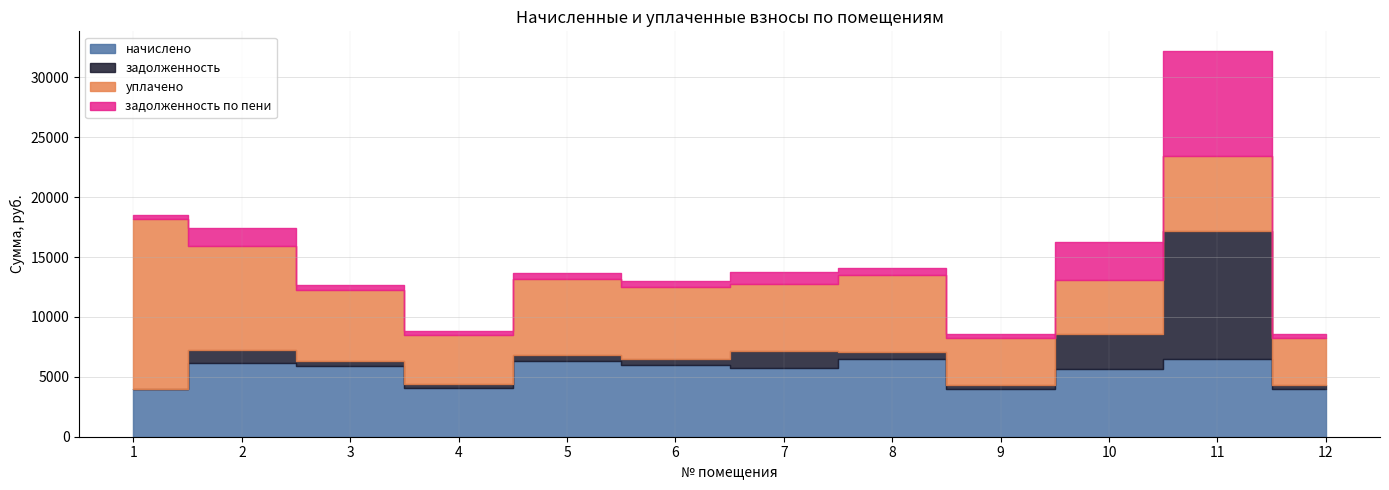

Where is задолженность по пени nearest to the value 4583?

10